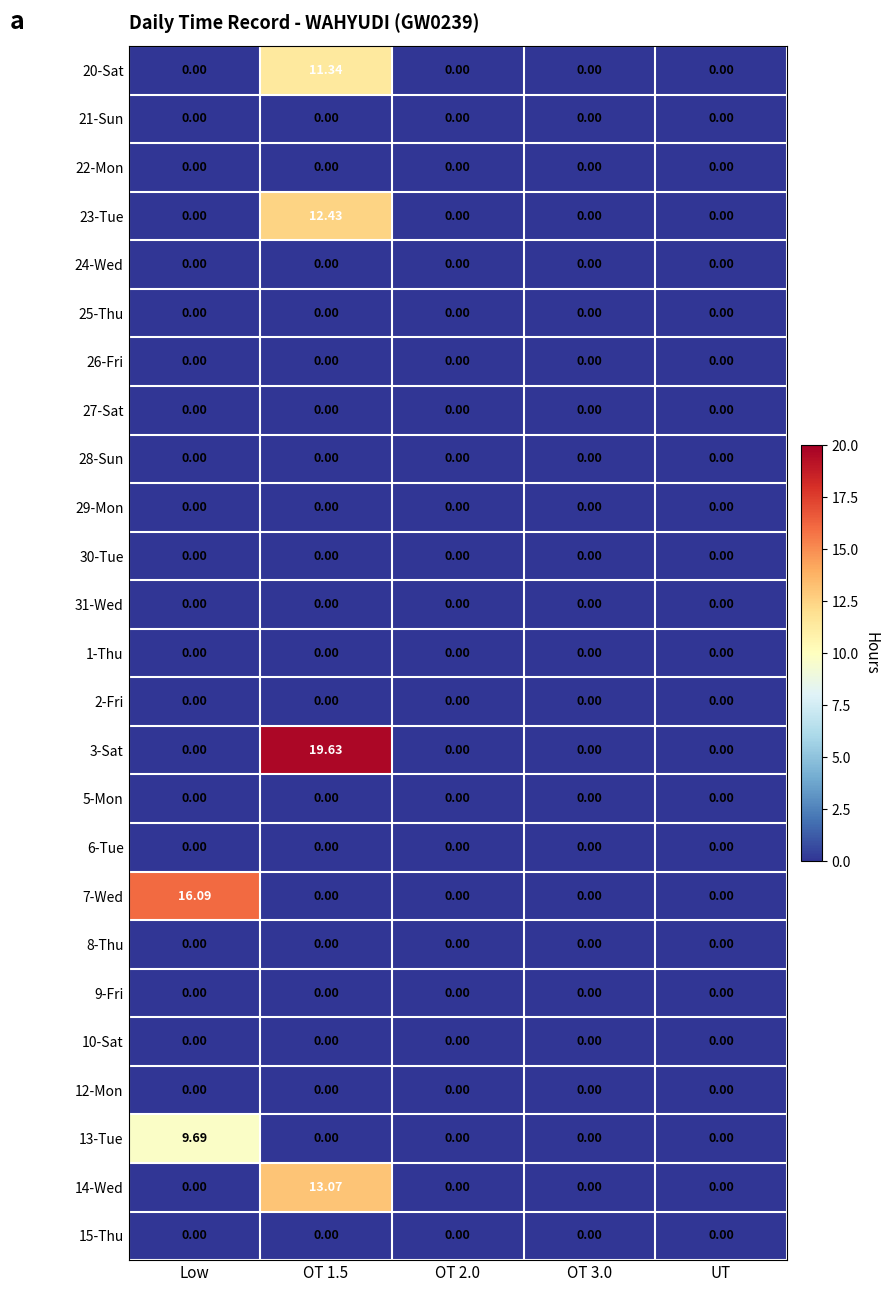

Which series has the largest range (max minus min)?

3-Sat